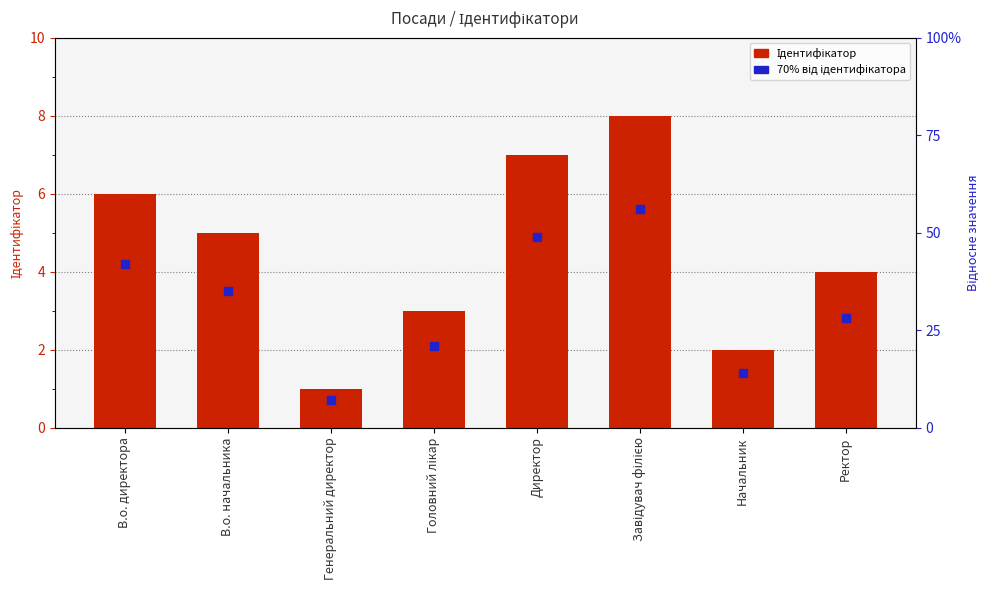

Which series reaches the maximum Y coordinate?

Ідентифікатор